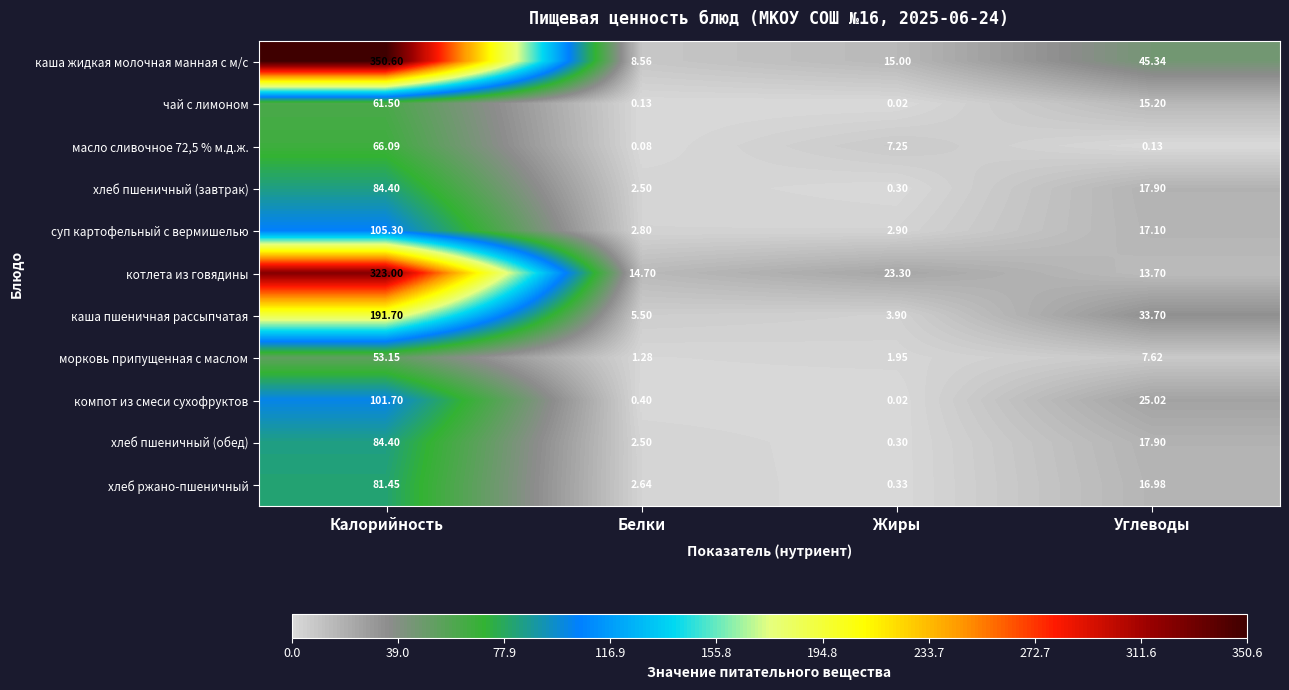

At which label is каша пшеничная рассыпчатая closest to 97?

Углеводы